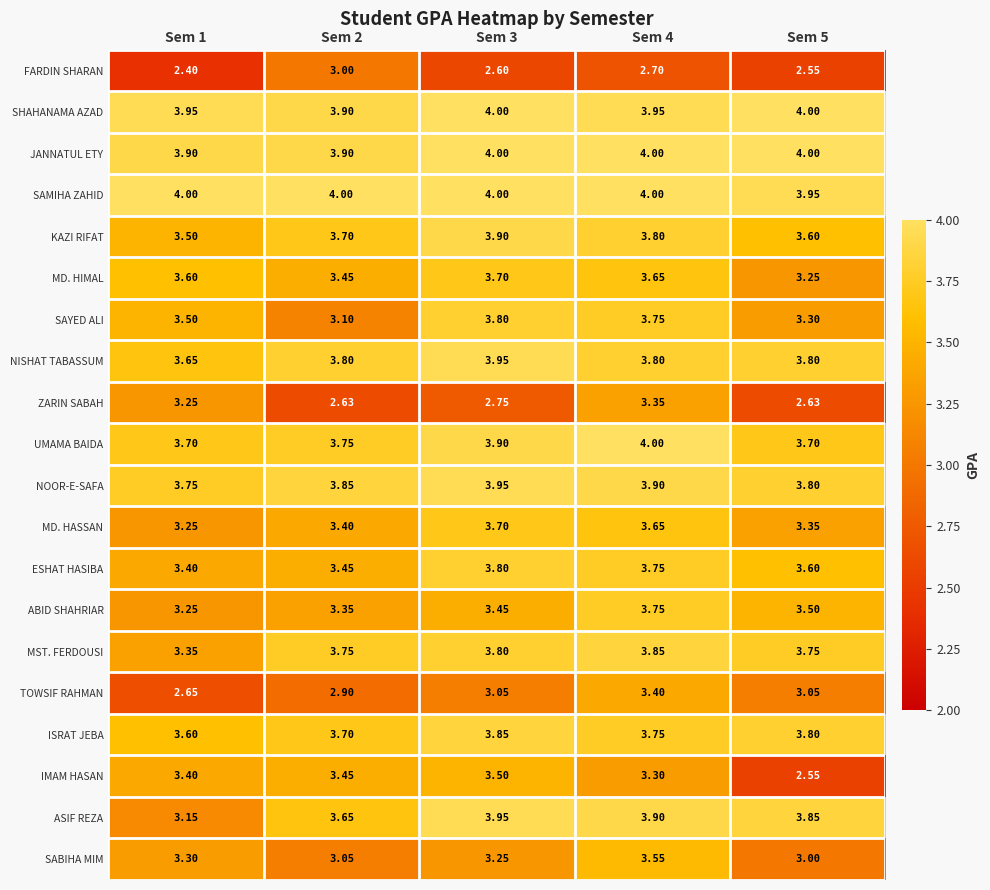

Between Sem 2 and Sem 5, which series saw the biggest shift?

IMAM HASAN